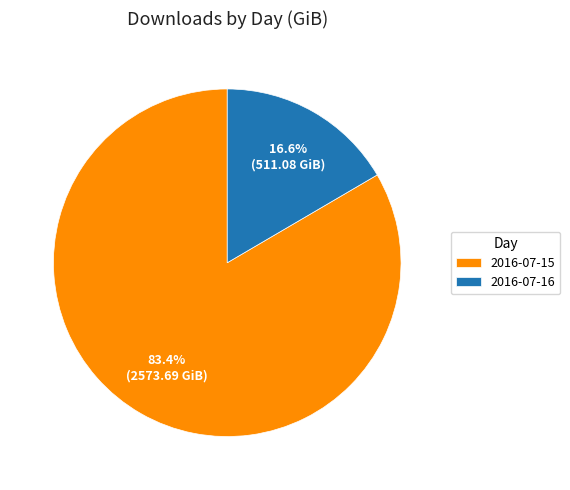

The 2016-07-16 slice represents 17% of the pie. True or false?

True